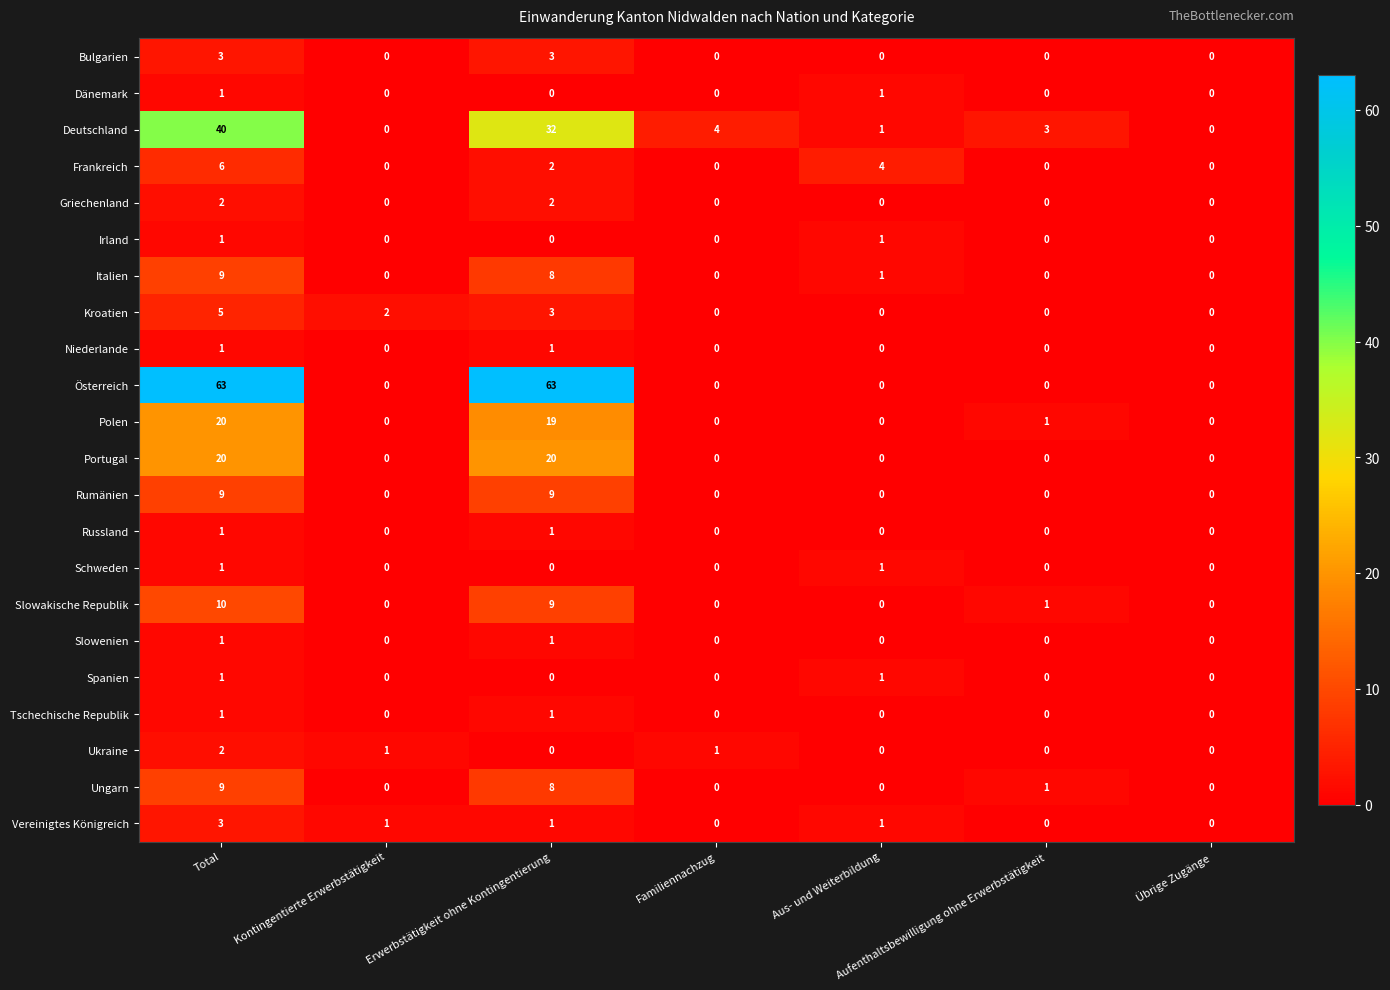

Which series has the largest total across all categories?

Österreich